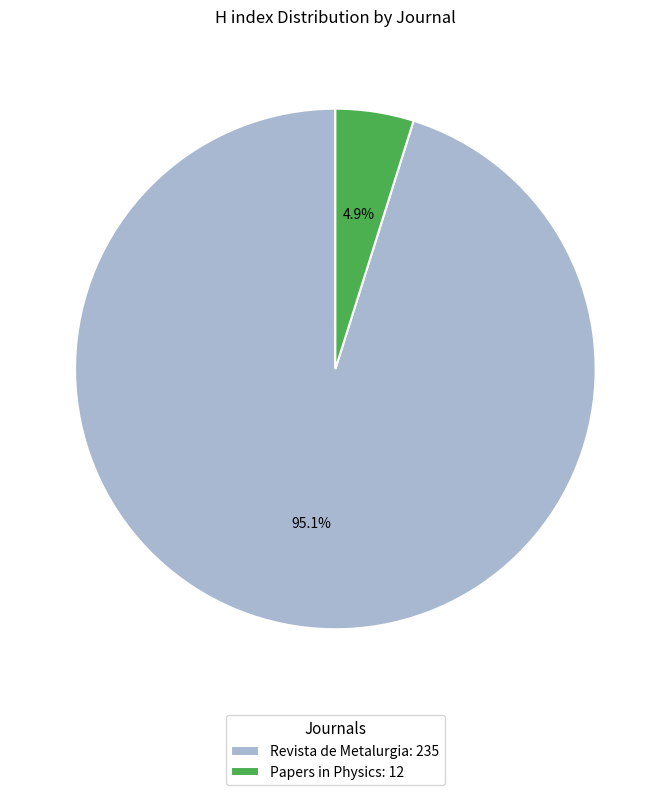

Rank the categories by value from highest to lowest.

Revista de Metalurgia, Papers in Physics